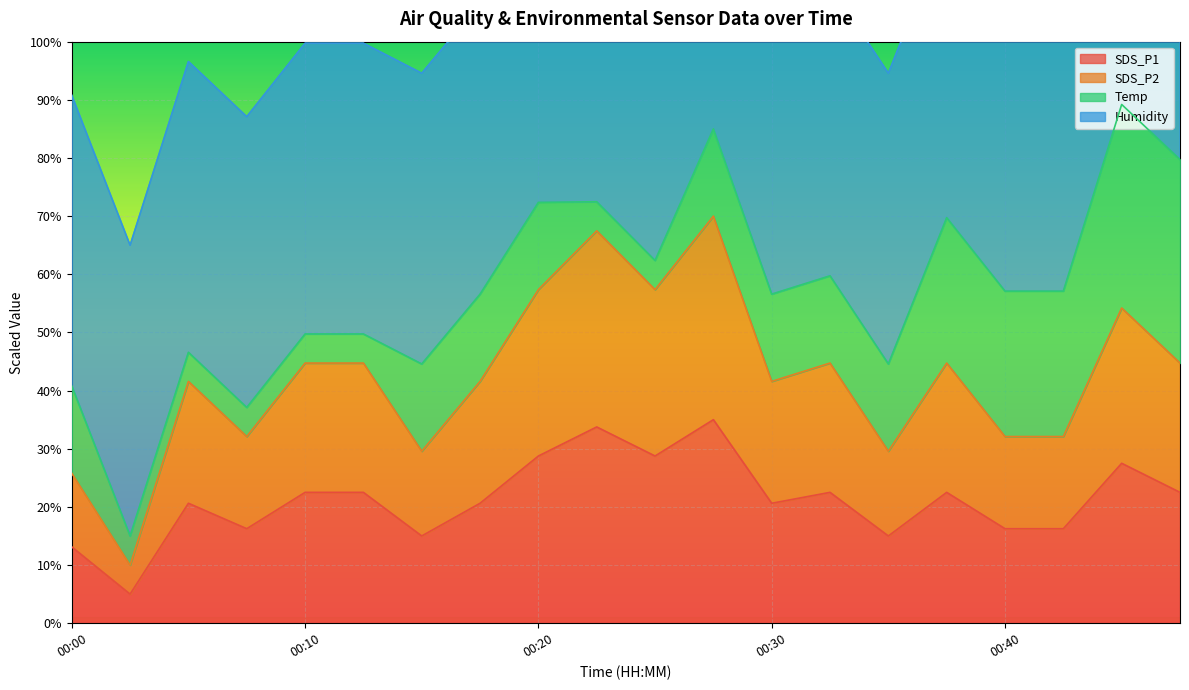

What is the lowest value of the SDS_P1 series?

5.0